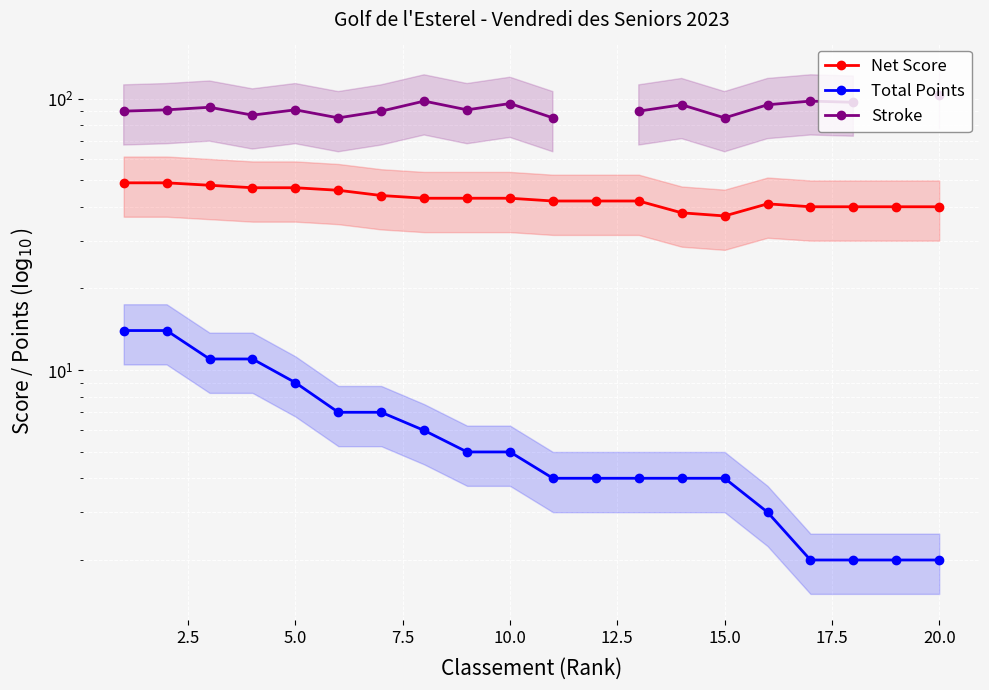

What is the total value across all series at 17.5?

147.0